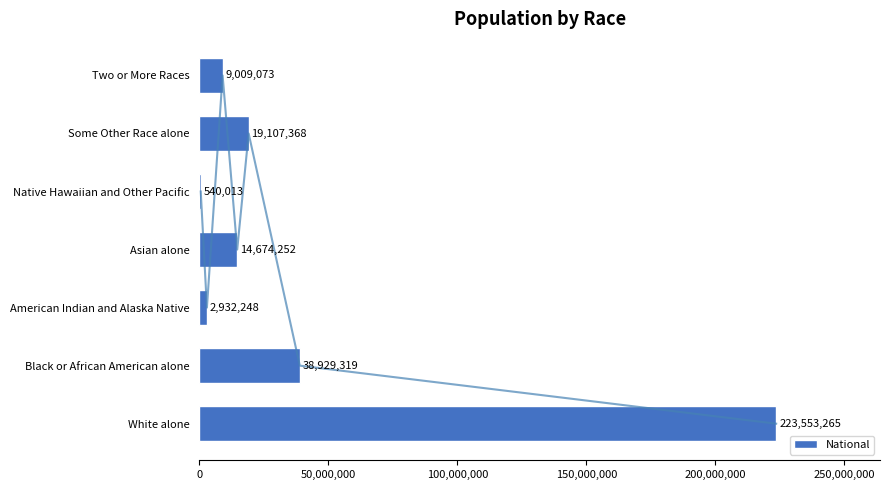

True or false: National has a value of 9009073 at Two or More Races.

True